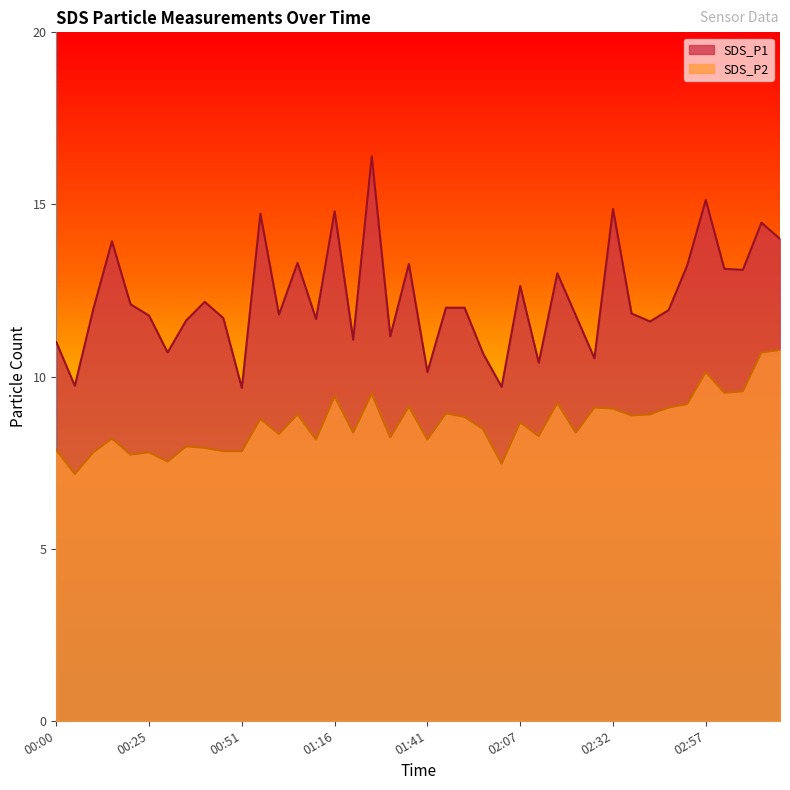

How many lines are shown in the chart?

2